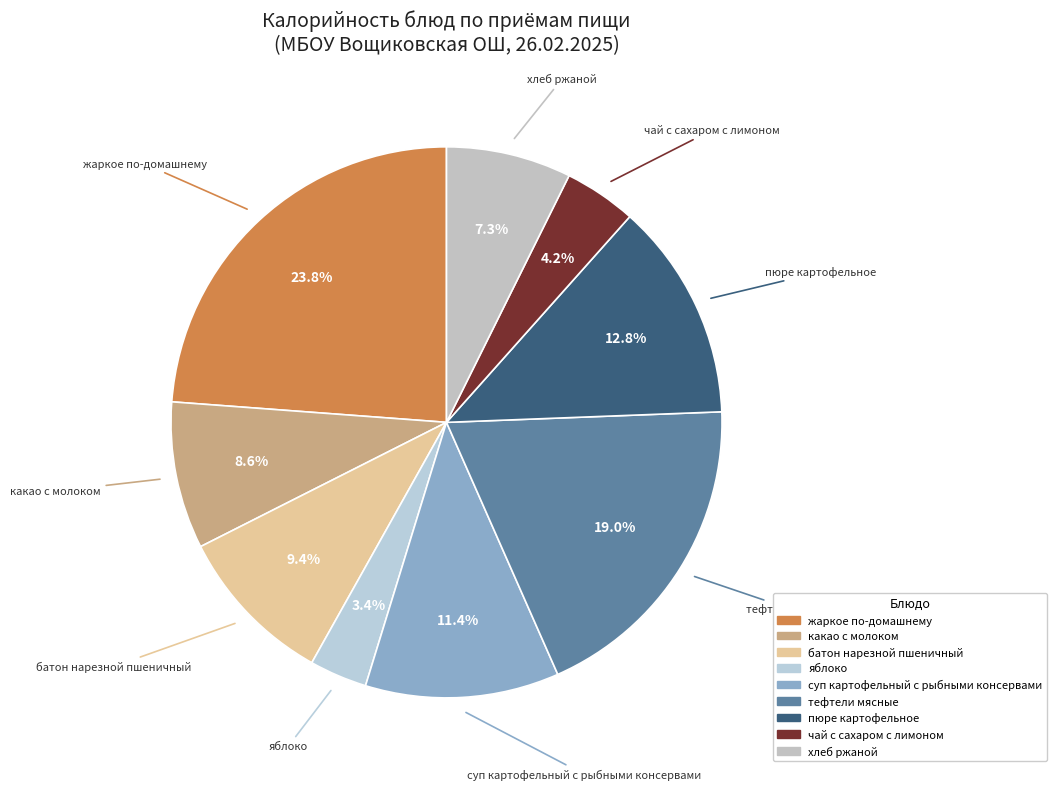

Is there a majority slice in this chart?

No